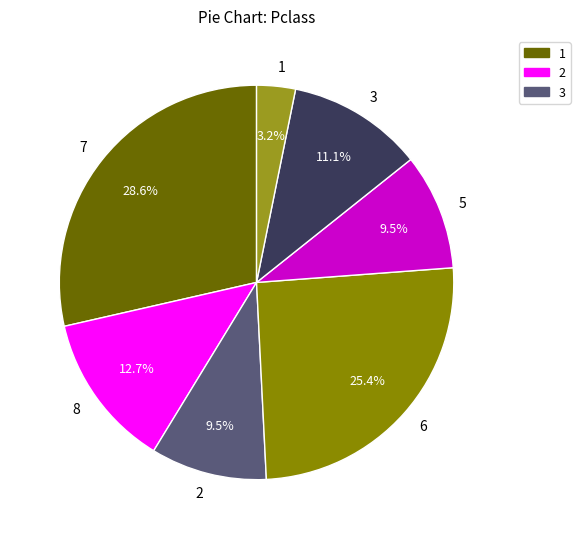

Approximately how many times larger is the value at 5 compared to 8?

0.7